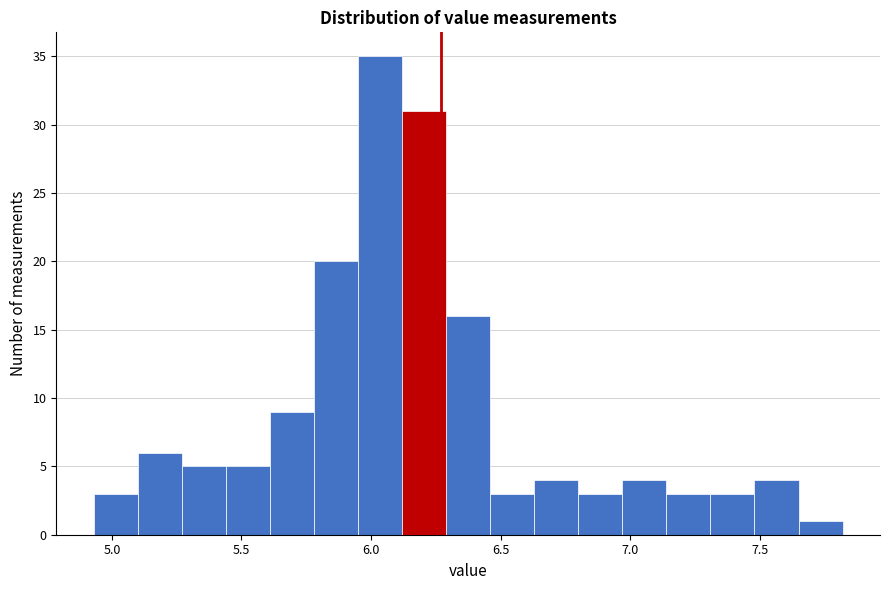

Around what value on the x-axis is the tallest bar? Give the approximate position of its centre, as read against the axis.

6.05